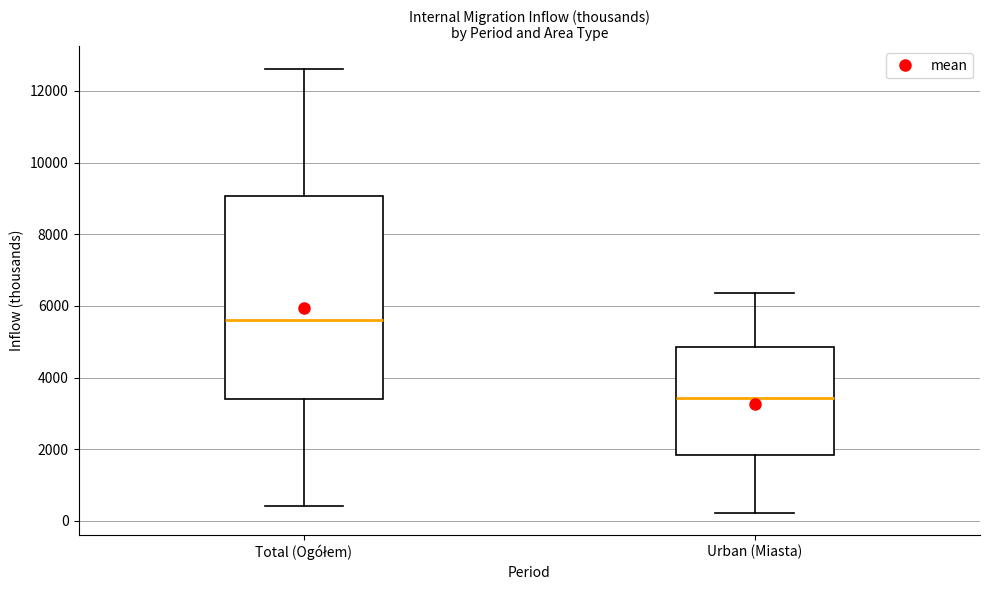

Where does the median line of the box for Urban (Miasta) sit on the y-axis? The values are not printed on the chart, so give them approximately, as read against the axis.

3400